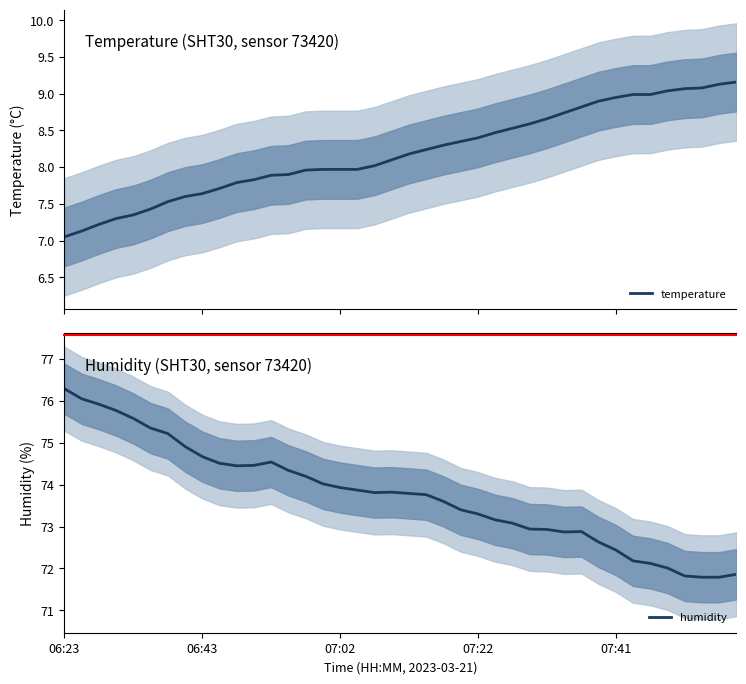

How many values in the humidity series are below 73?

13